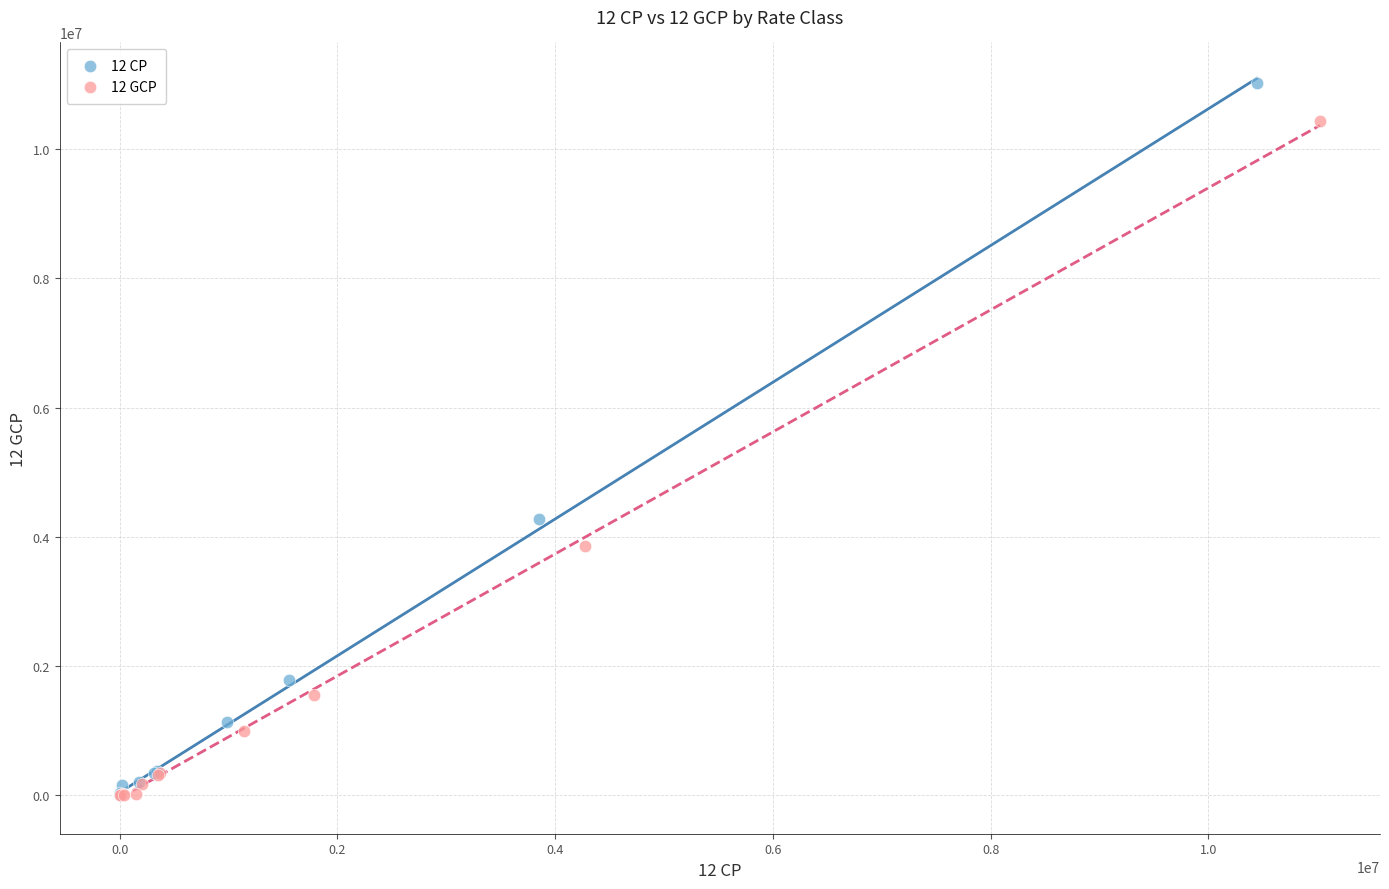

Which series reaches the maximum Y coordinate?

12 CP